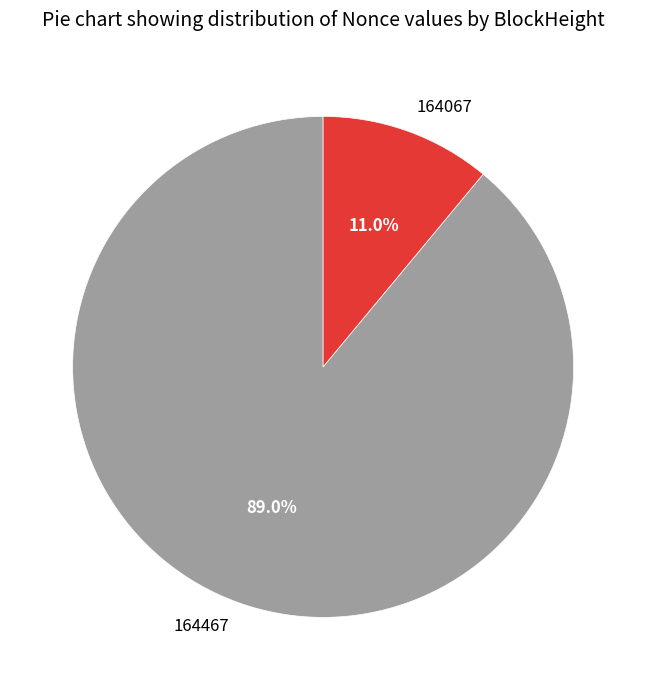

What is the majority slice?

164467